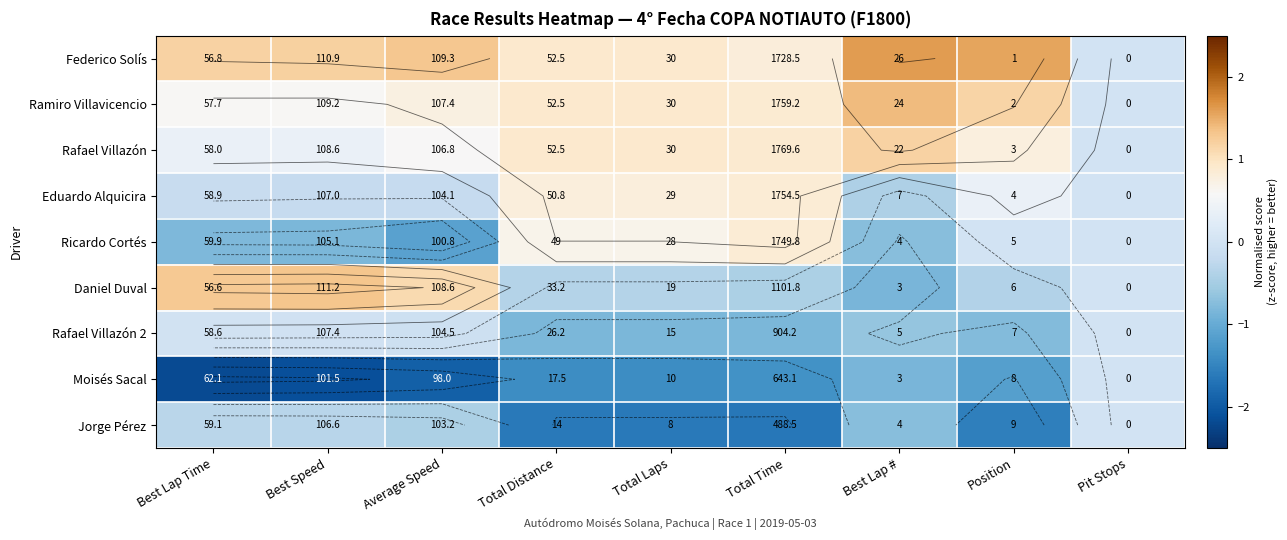

Which category has the highest value across all series?

Best Lap #